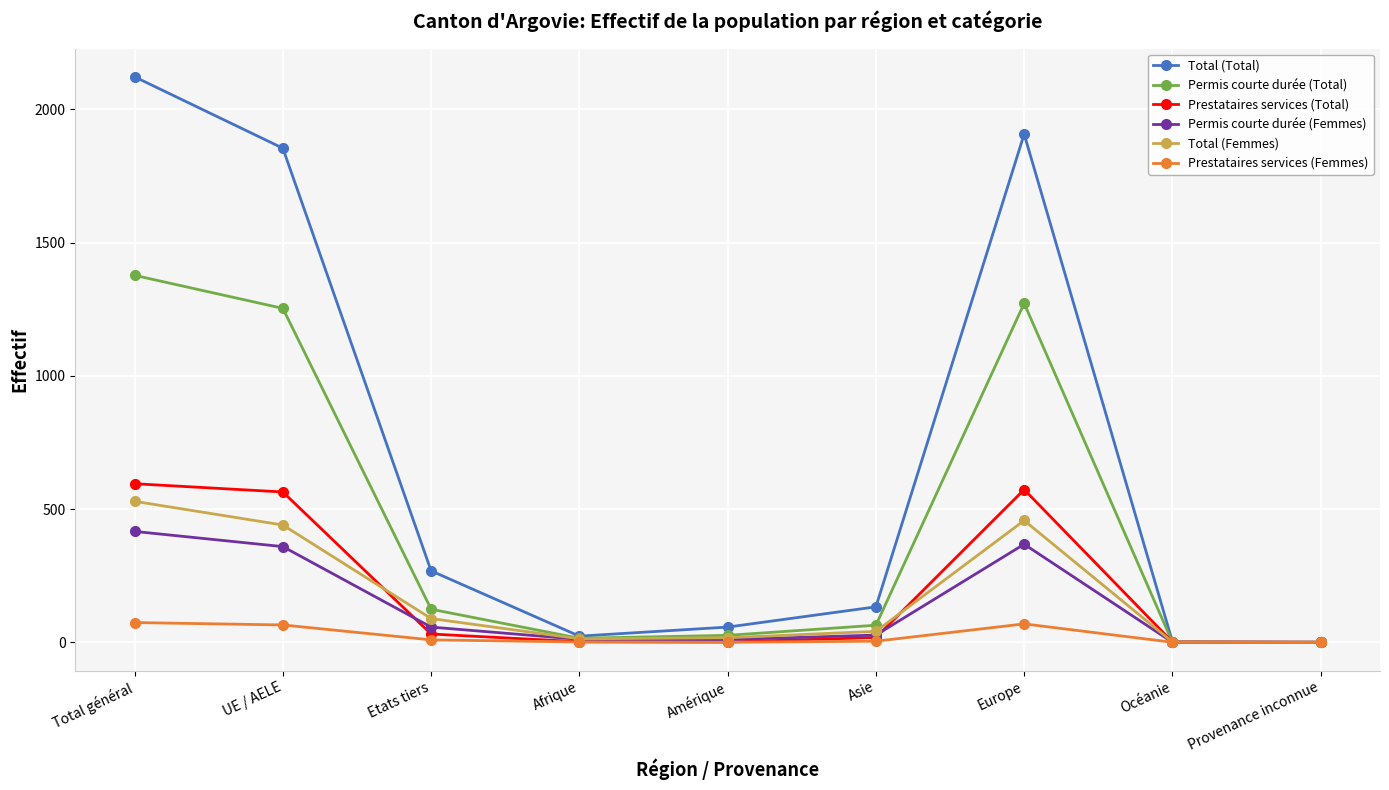

What is the approximate value of Total (Total) at Total général?

2122